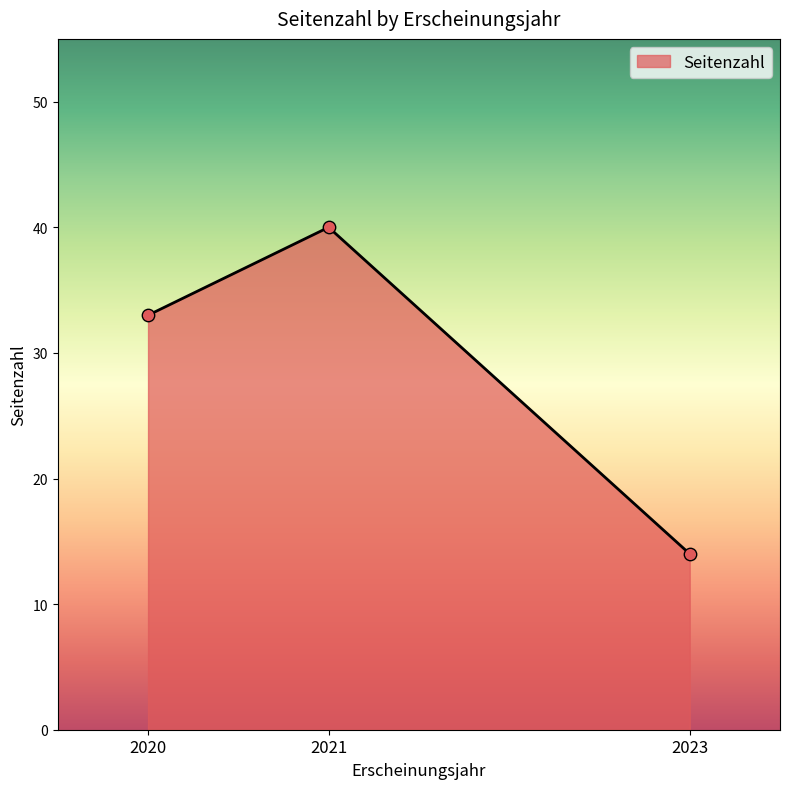

Approximately how many times larger is the value at 2023 compared to 2020?

0.4